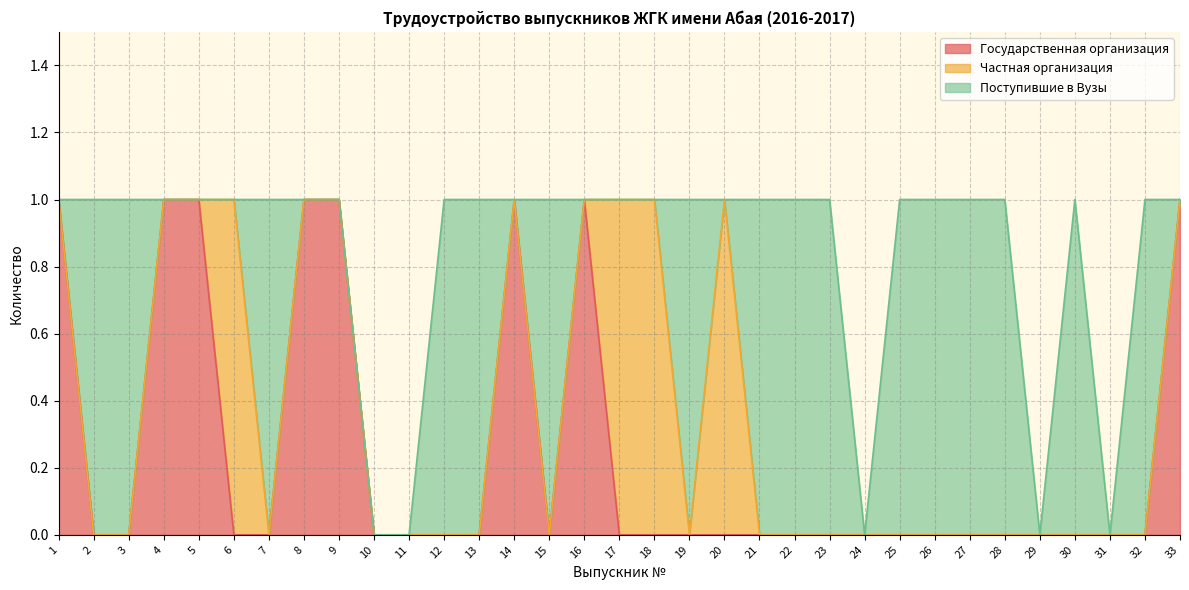

True or false: Частная организация and Поступившие в Вузы intersect in this chart.

True